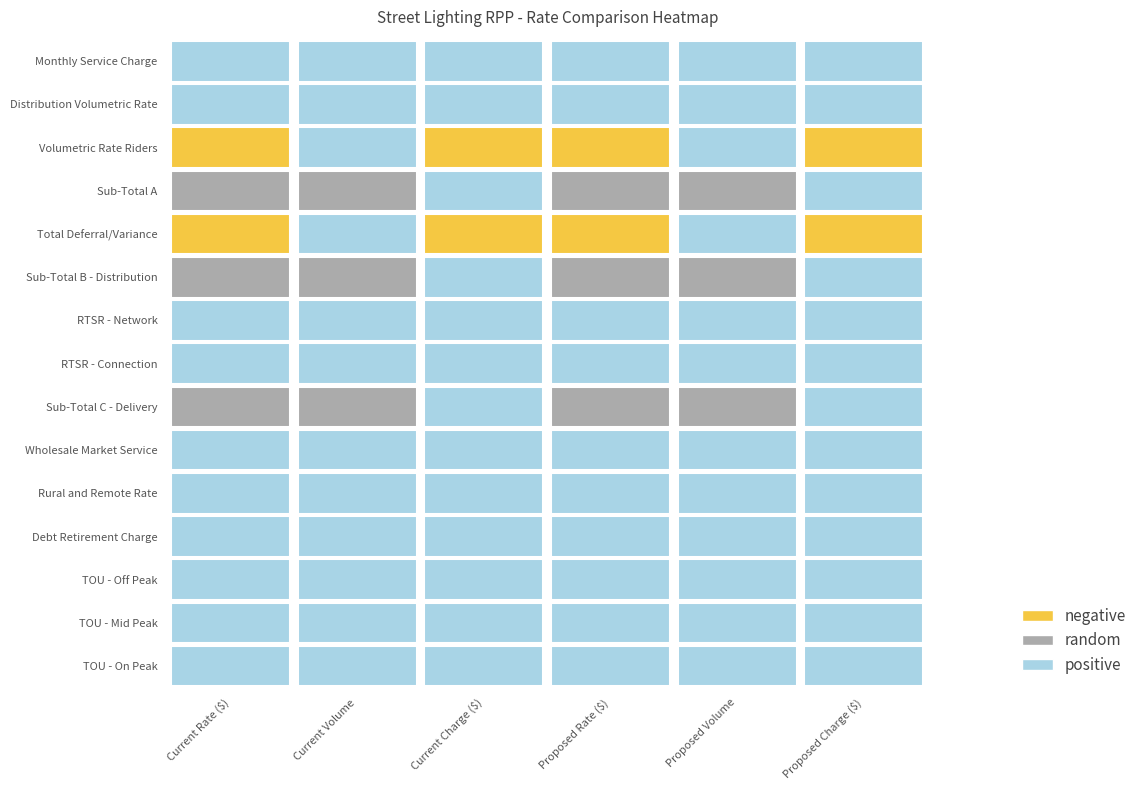

What is the highest value of the Total Deferral/Variance series?

0.1